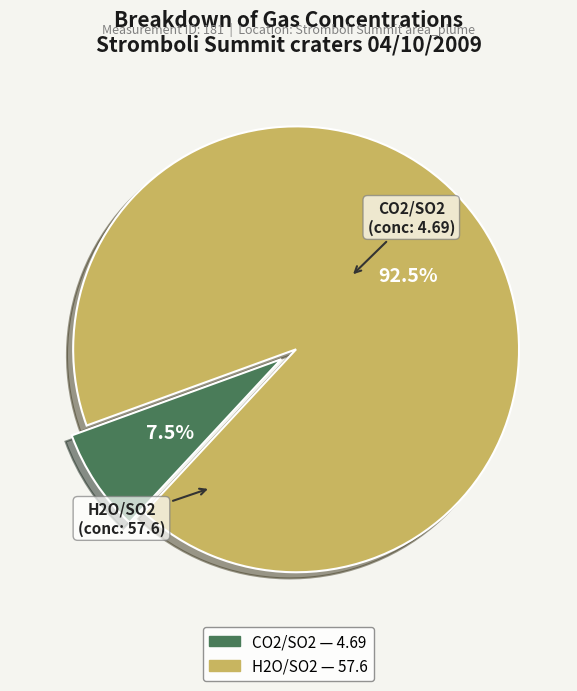

How many slices are in this pie chart?

2